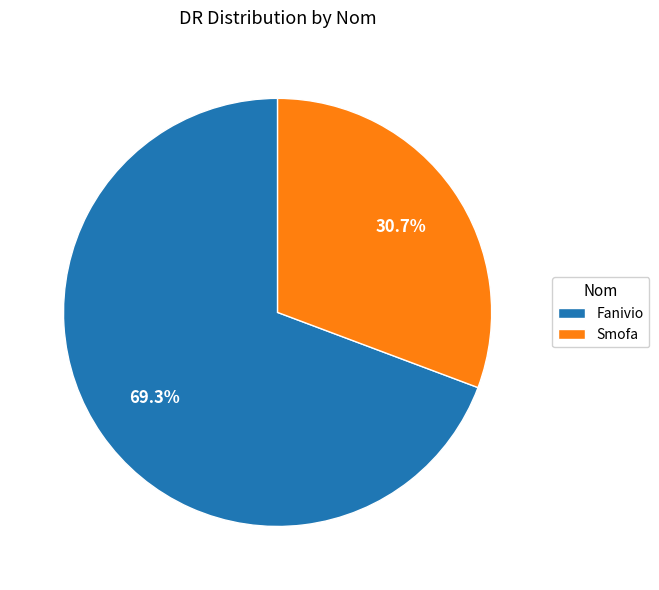

Rank the categories by value from lowest to highest.

Smofa, Fanivio